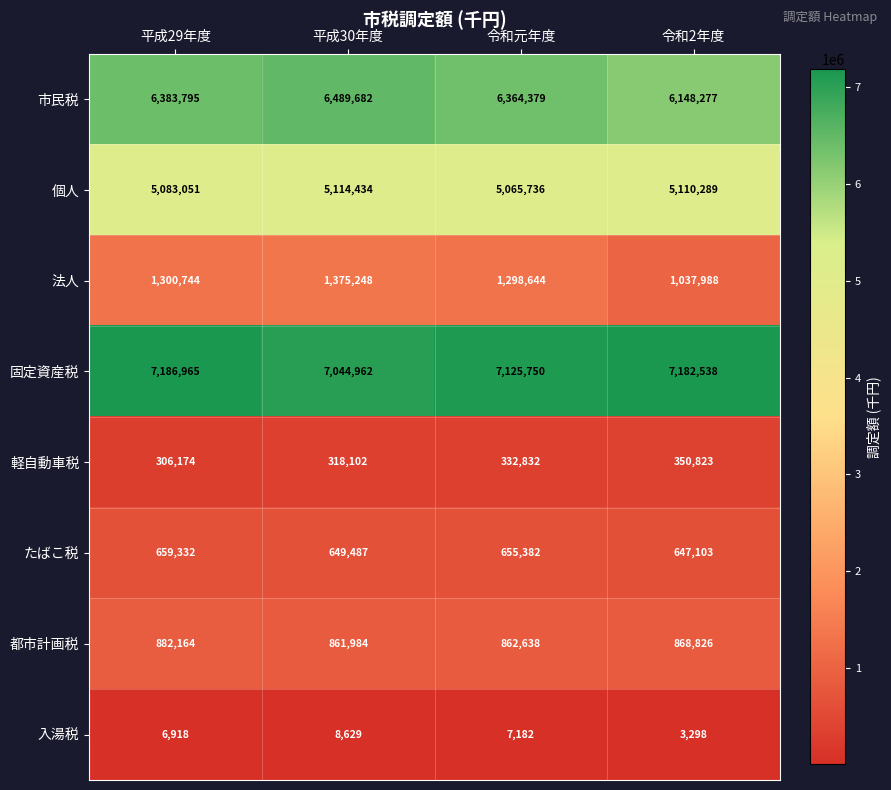

Where does the 入湯税 series first go above 7182?

平成30年度